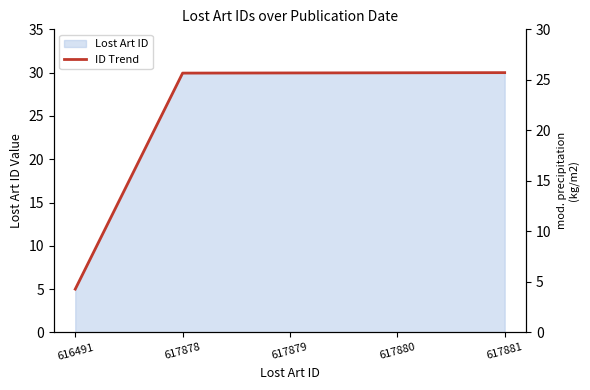

Reading left to right, transcribe all the data shown in this chart.

5.0	29.9	30.0	30.0	30.0